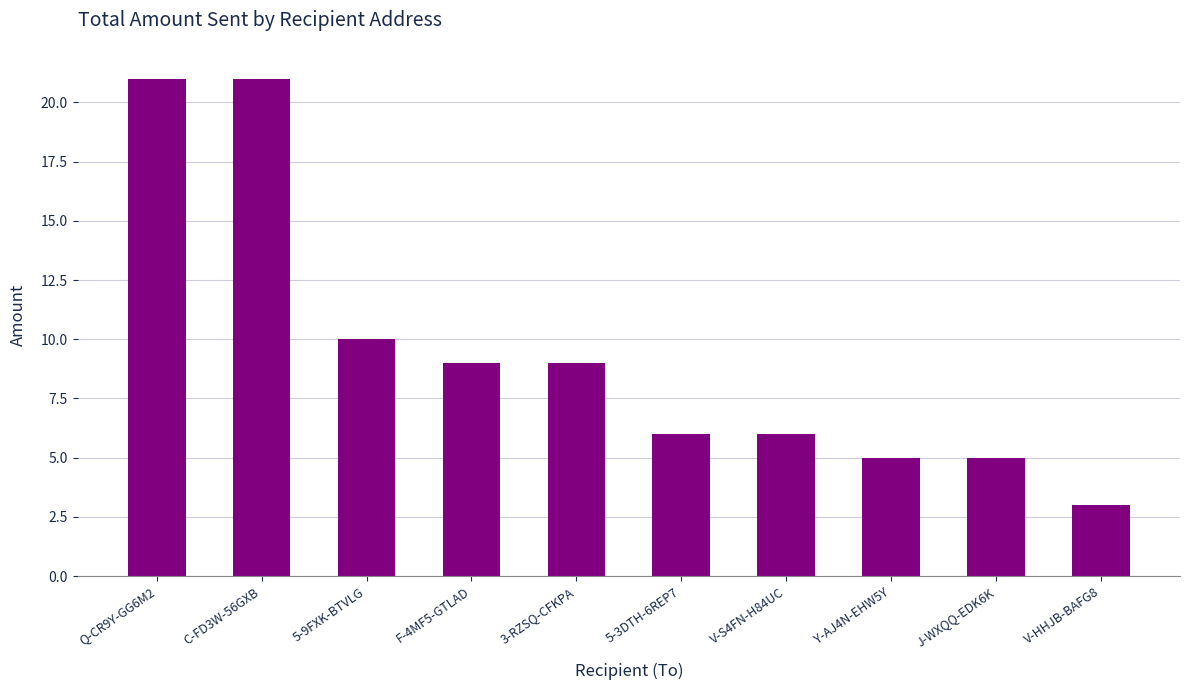

What position from the left is Y-AJ4N-EHW5Y?

8